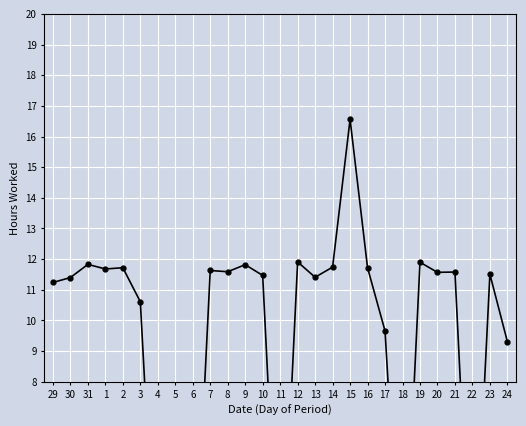

Rank the categories by value from lowest to highest.

4, 5, 6, 11, 18, 22, 24, 17, 3, 29, 30, 13, 10, 23, 20, 21, 8, 7, 1, 2, 16, 14, 9, 31, 19, 12, 15